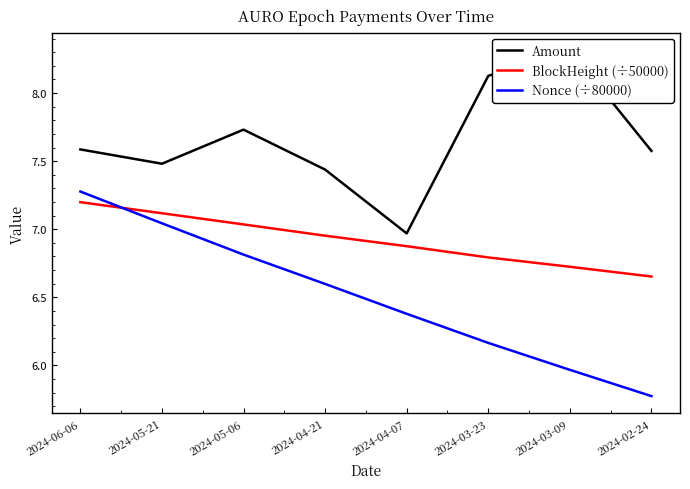

True or false: BlockHeight (÷50000) and Nonce (÷80000) intersect in this chart.

True